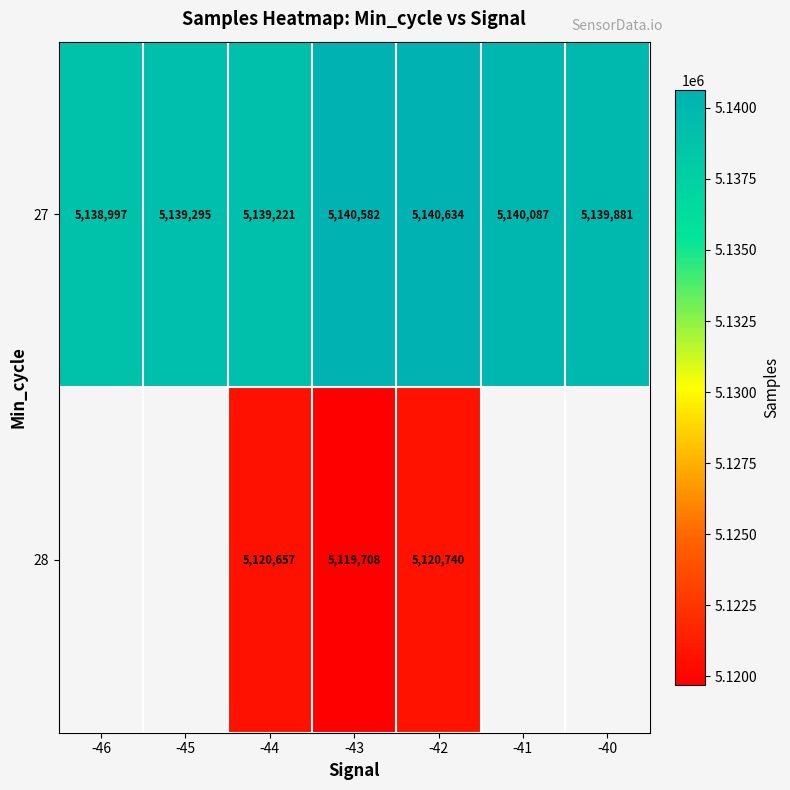

The value of 28 at -44 is 5120657. True or false?

True